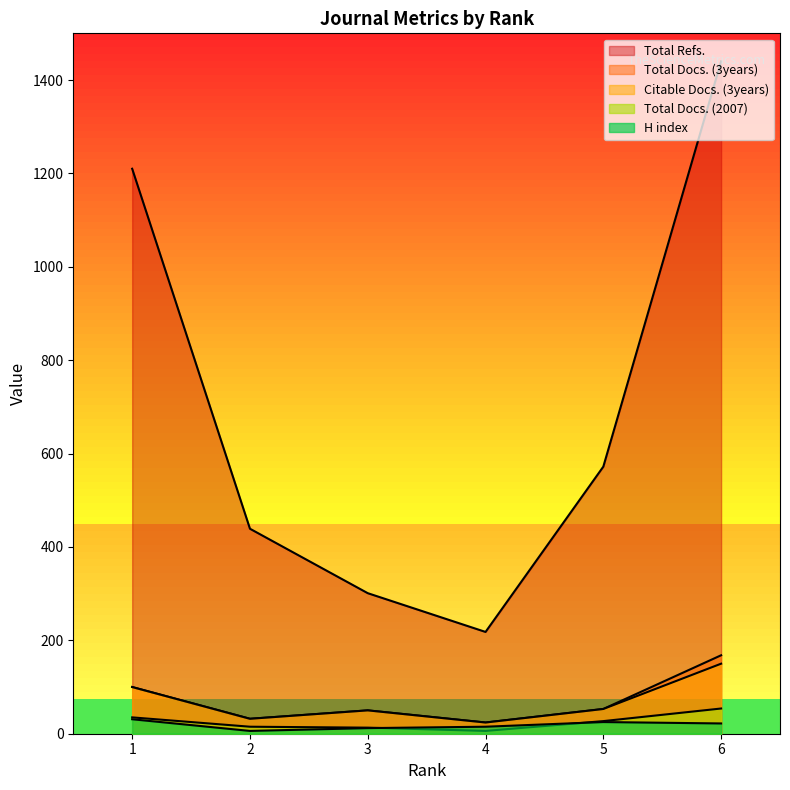

Reading left to right, transcribe all the data shown in this chart.

H index: 1=31	2=6	3=12	4=15	5=25	6=22
Total Docs. (2007): 1=35	2=15	3=13	4=6	5=27	6=54
Total Docs. (3years): 1=100	2=32	3=50	4=24	5=53	6=168
Total Refs.: 1=1210	2=439	3=301	4=218	5=572	6=1440
Citable Docs. (3years): 1=100	2=32	3=50	4=24	5=53	6=150